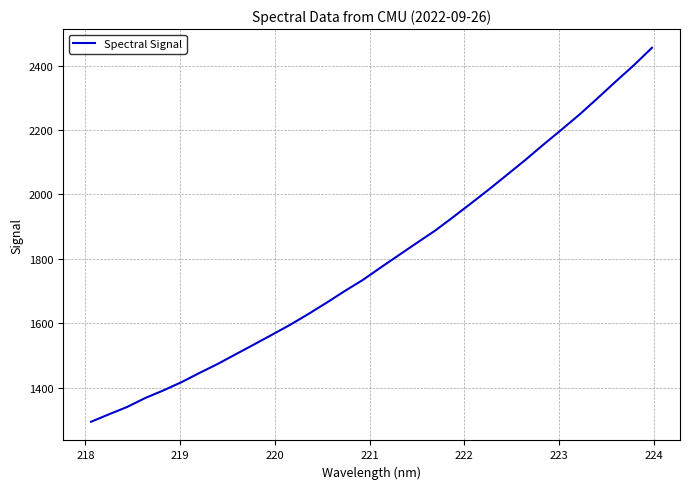

What is the maximum value shown in the chart?

2455.1